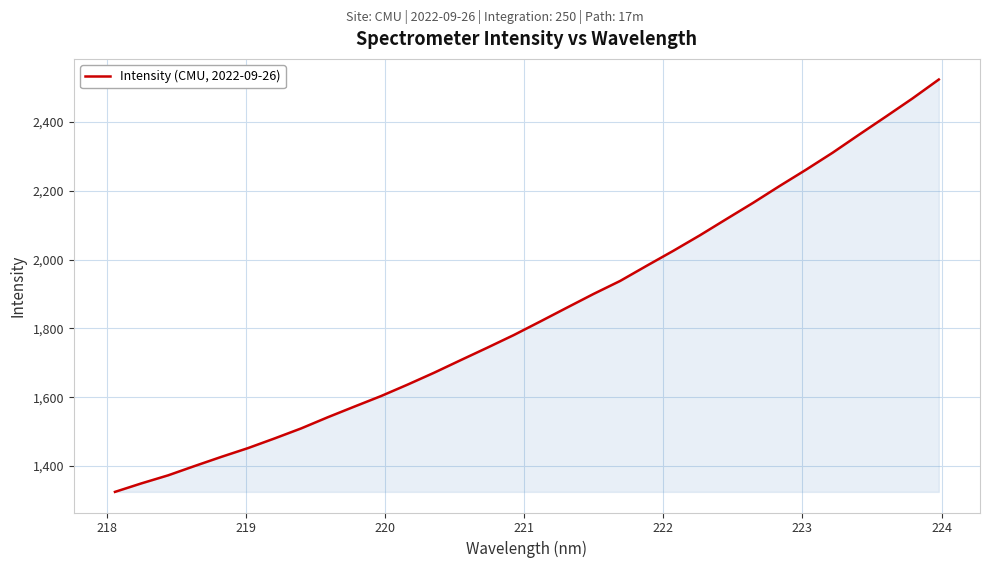

What is the sum of all values?

59010.8